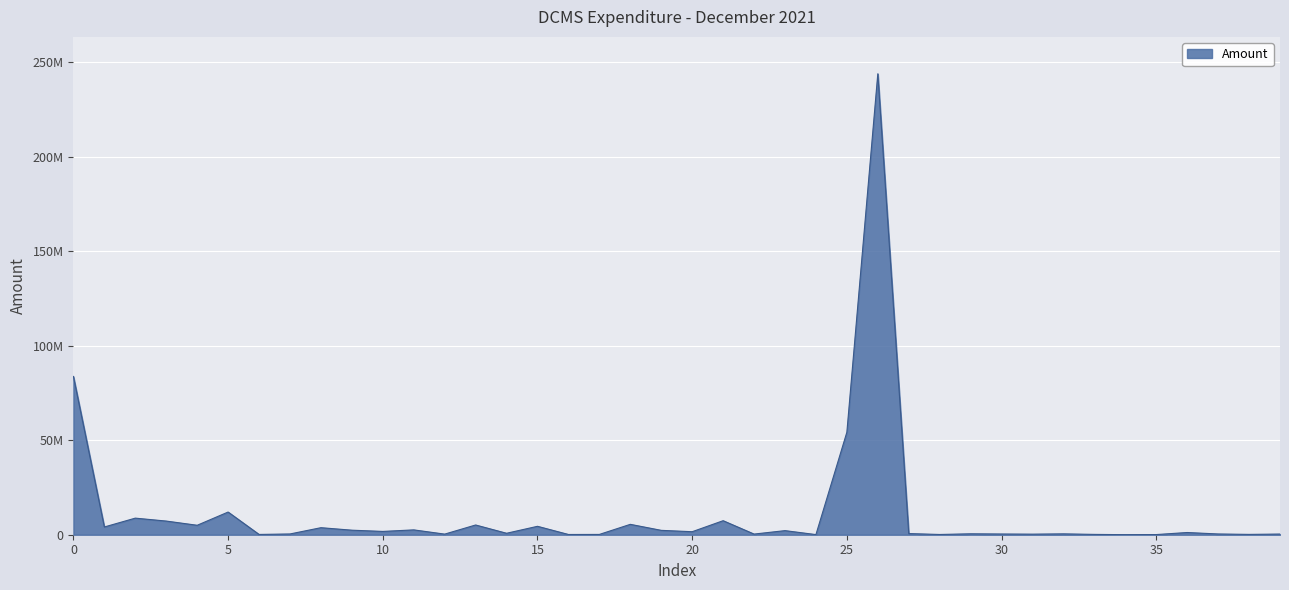

What is the maximum value shown in the chart?

243937500.0